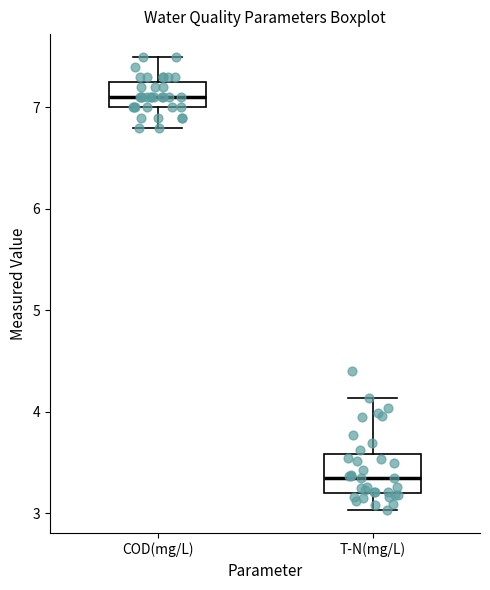

Where does the lower whisker of the box for COD(mg/L) end on the y-axis? The values are not printed on the chart, so give them approximately, as read against the axis.

6.8